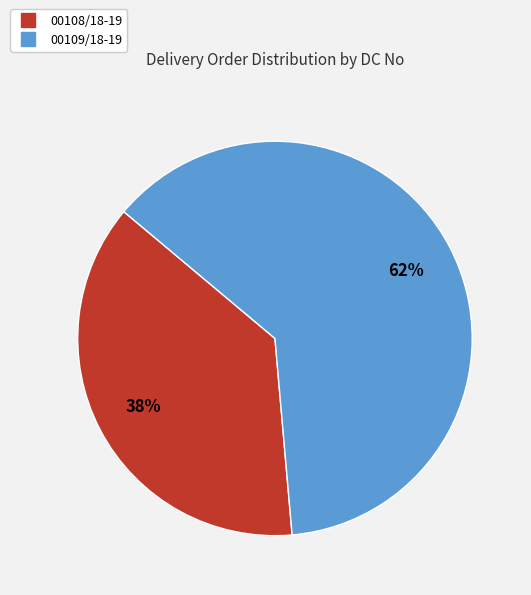

The 00108/18-19 slice represents 26% of the pie. True or false?

False